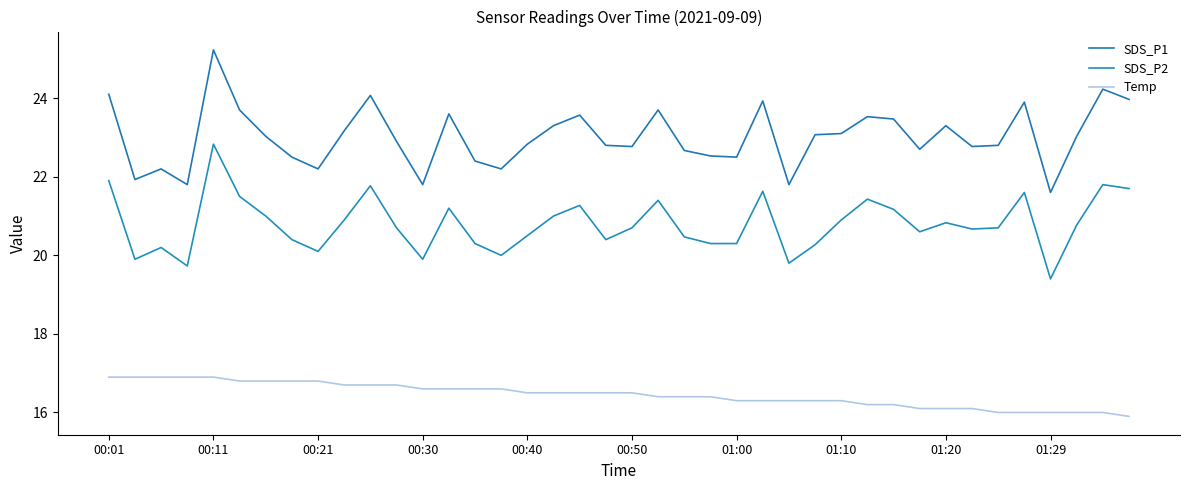

How many lines are shown in the chart?

3